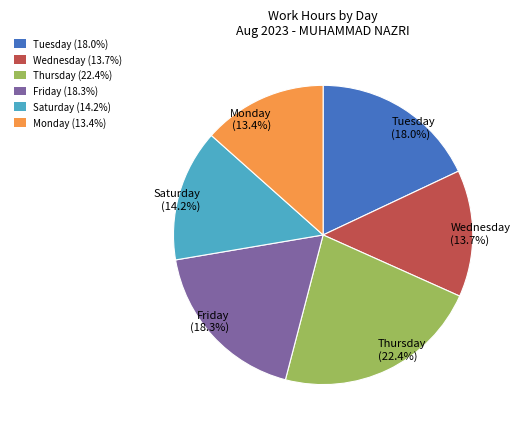

Count the number of slices in the pie.

6